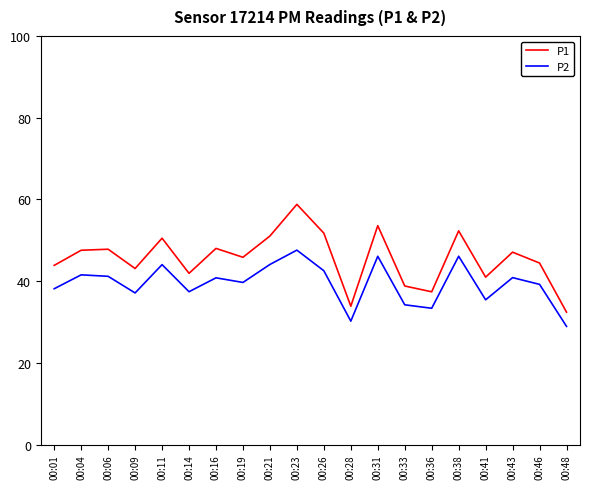

What is the maximum value shown in the chart?

58.8